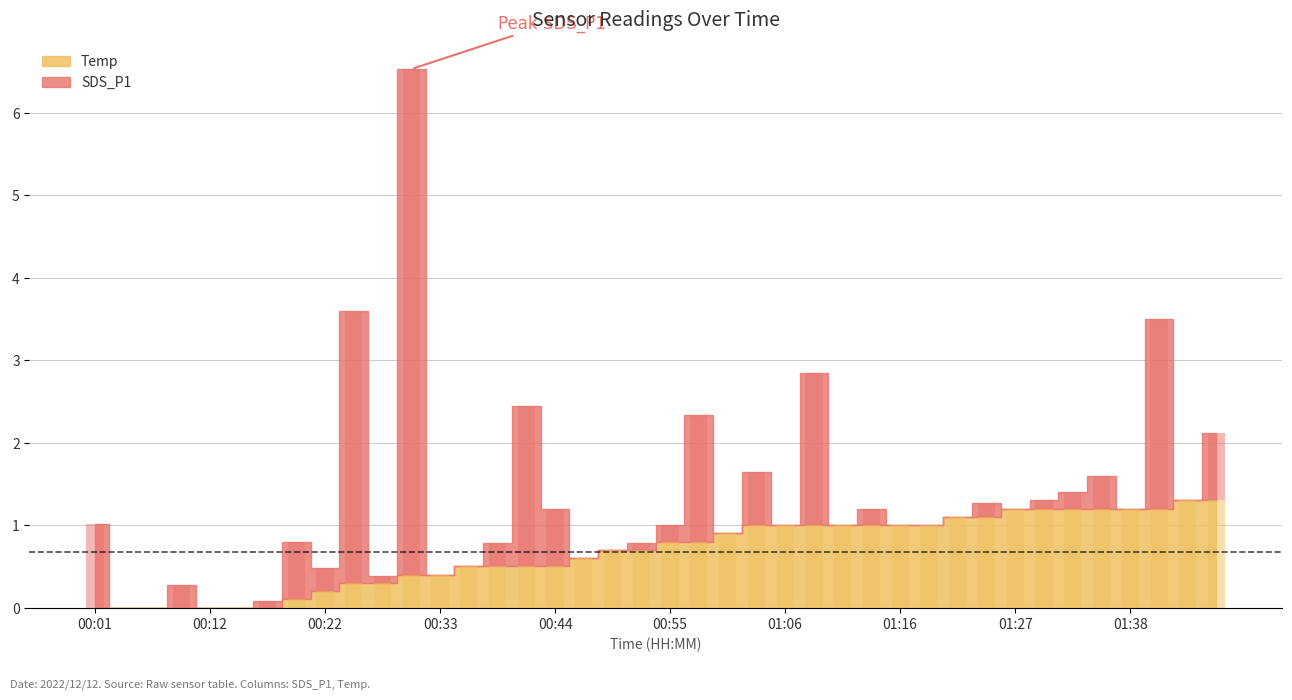

Rank the series by their maximum value, from highest to lowest.

SDS_P1, Temp